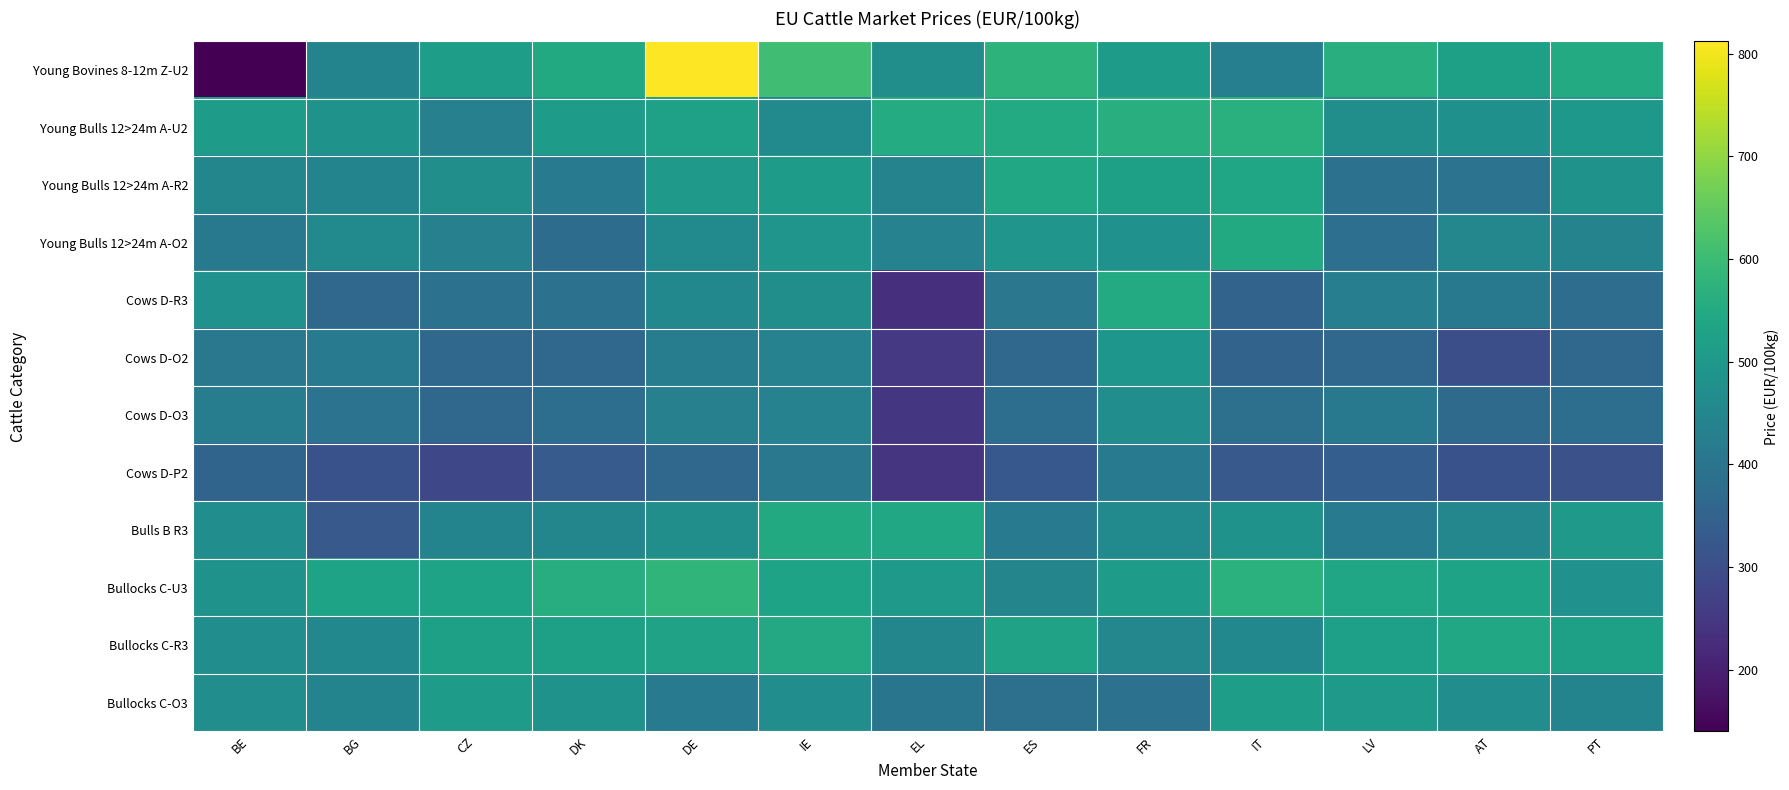

At which category is the sum across all series the highest?

DE